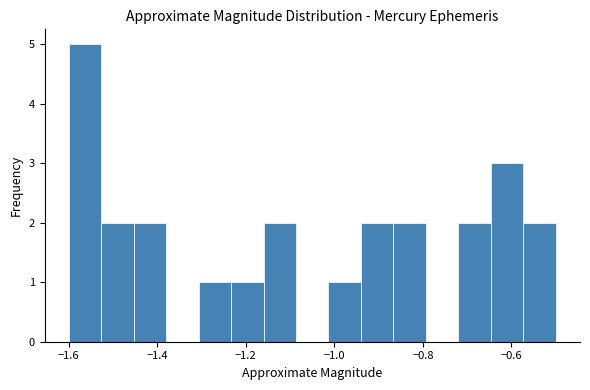

Around what value on the x-axis is the tallest bar? Give the approximate position of its centre, as read against the axis.

-1.56